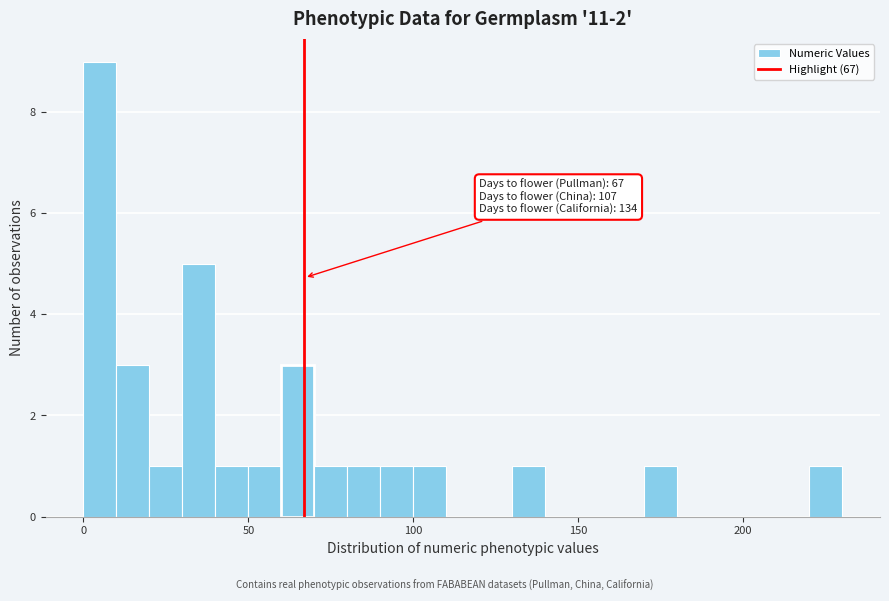

Read against the x-axis, roughly where is the centre of the tallest bar?

5